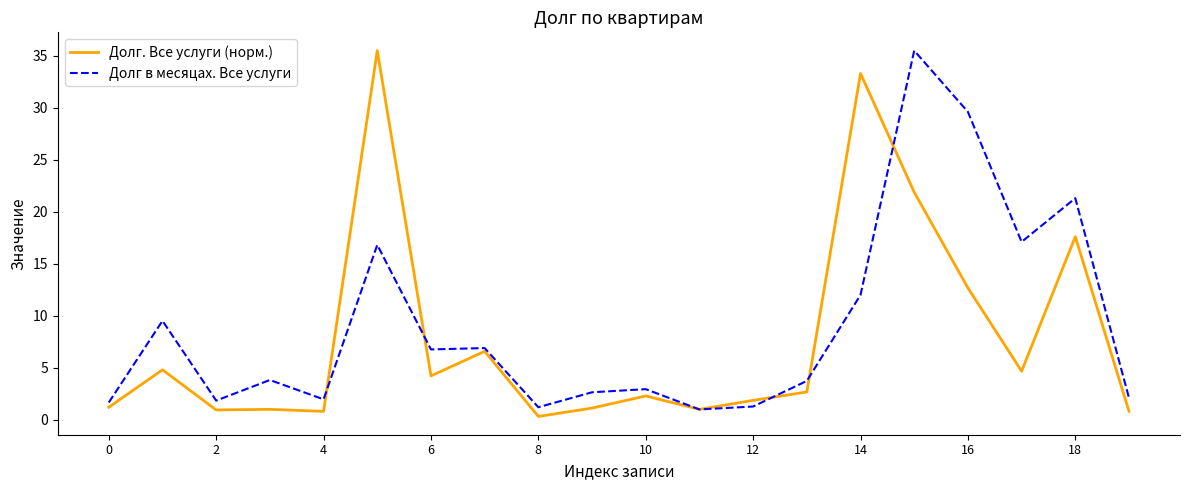

After their last crossing, which series has the higher values: Долг. Все услуги (норм.) or Долг в месяцах. Все услуги?

Долг в месяцах. Все услуги